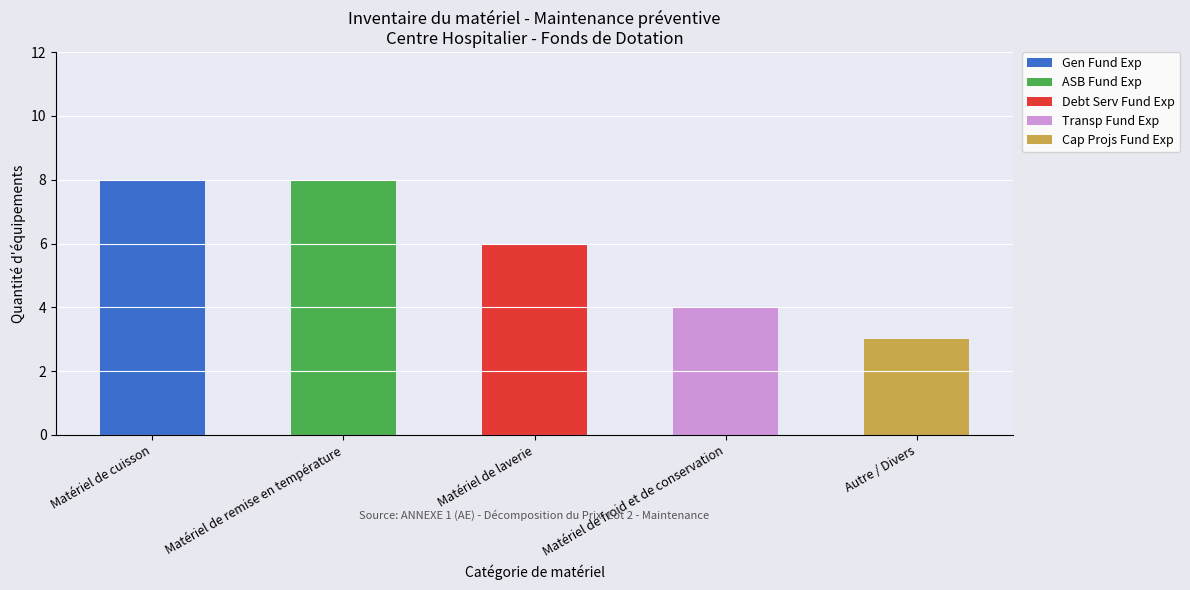

What is the total value across all series at Matériel de remise en température?

8